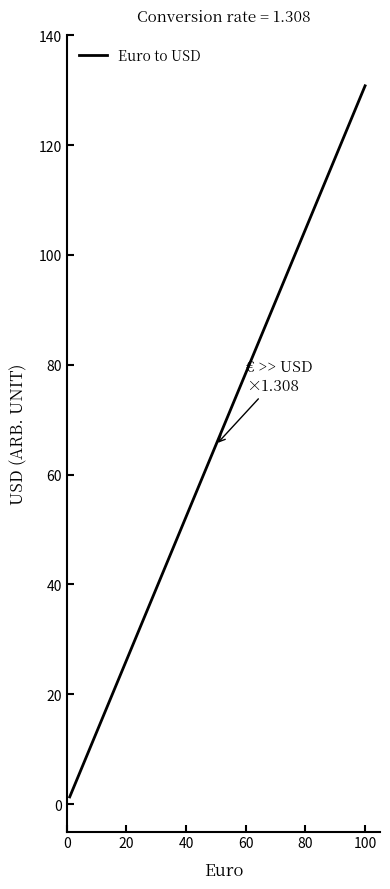

What is the maximum value shown in the chart?

130.8